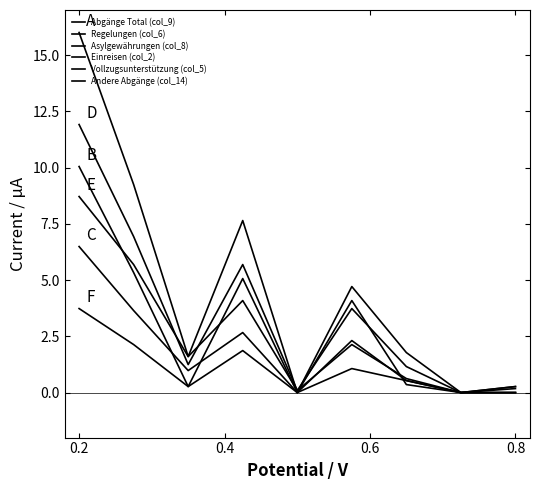

Is this an area chart (filled region under the line)?

No